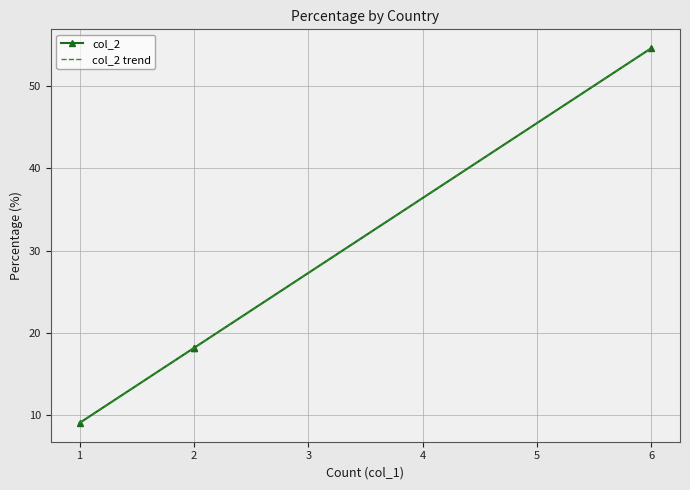

Is it true that col_2 trend equals 4.9 at 1?

False